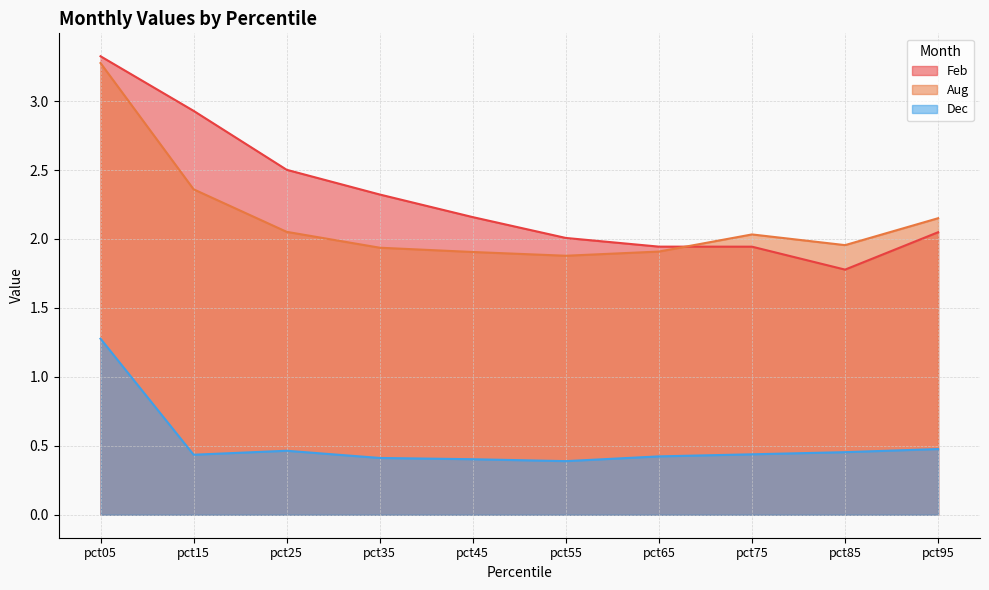

What is the difference between the maximum and minimum values in the Feb series?

1.5